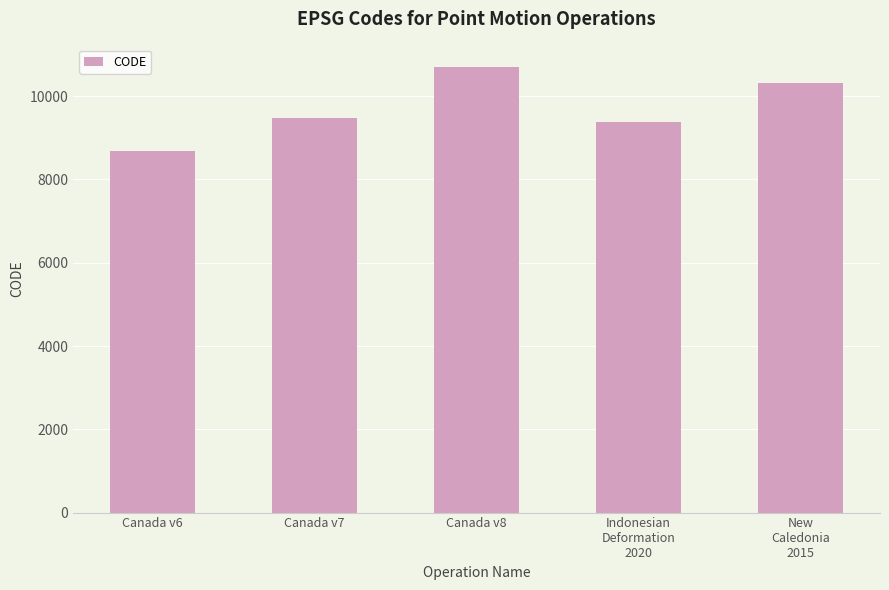

Read the value at Canada v8, to the nearest 10.

10710